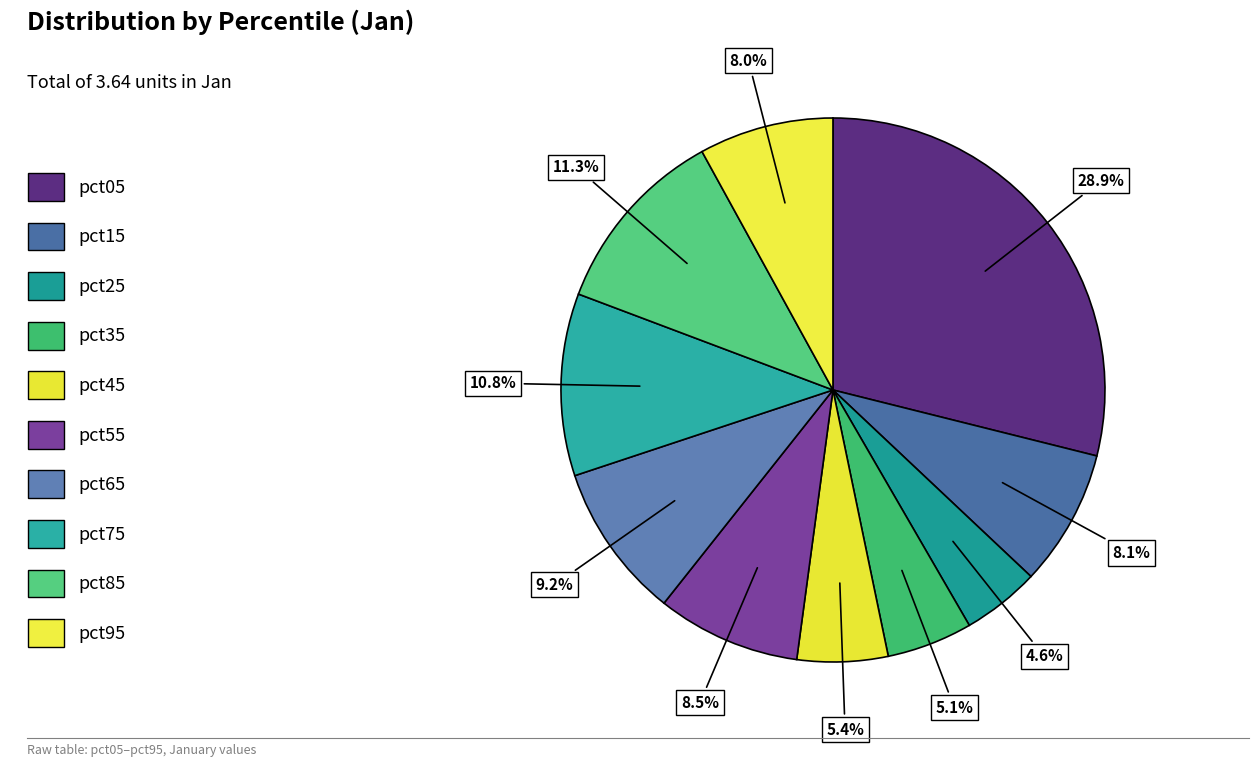

Count the number of slices in the pie.

10